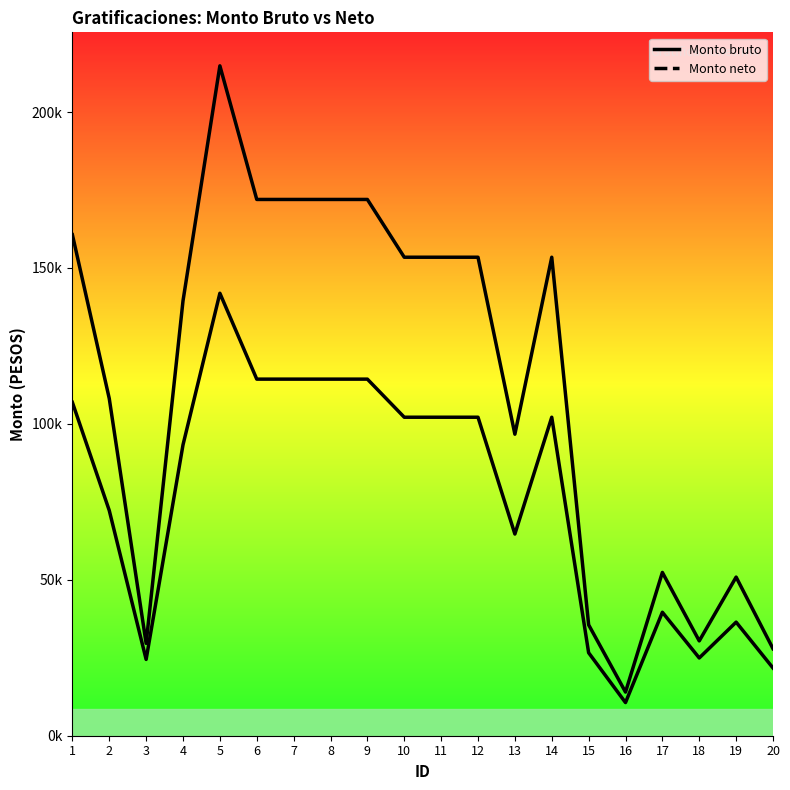

The value of Monto neto at 8 is 74860.6. True or false?

False